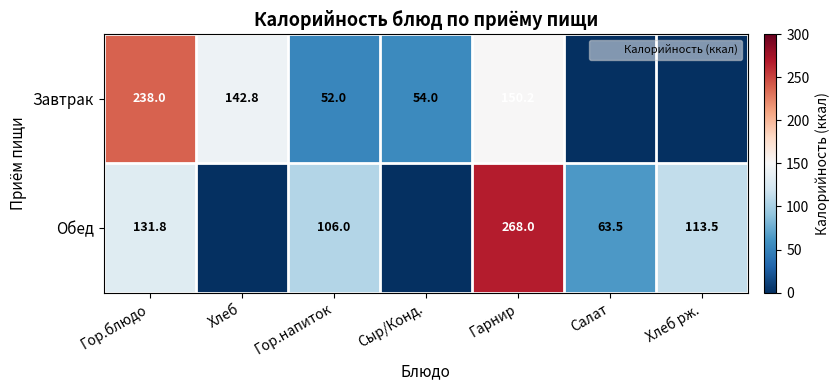

Which series has the largest range (max minus min)?

Обед